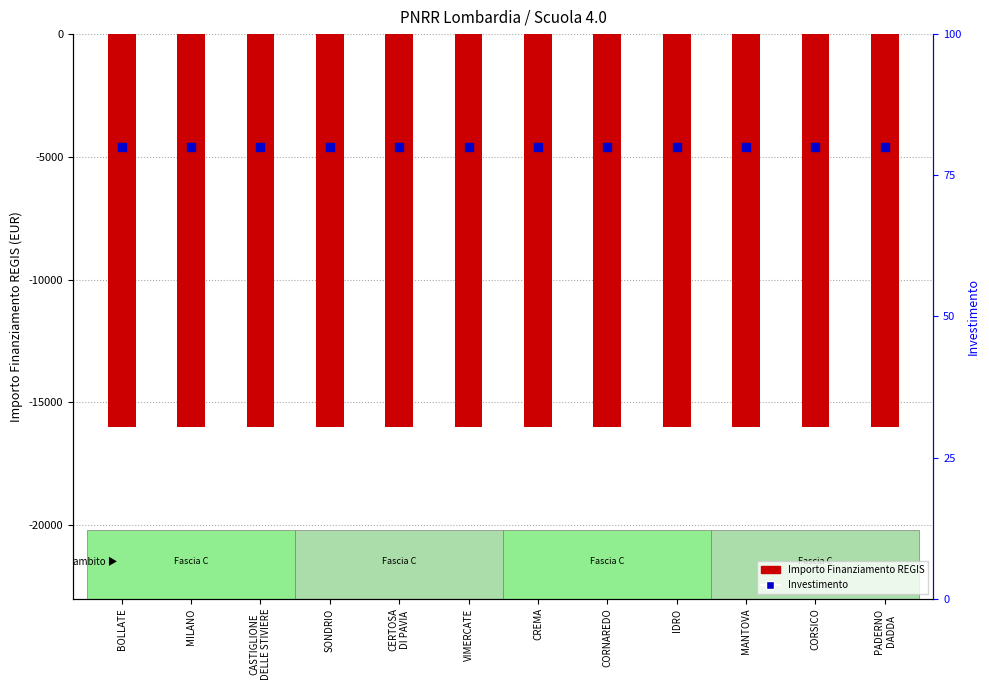

Which series has the widest spread of Y values?

Importo Finanziamento REGIS